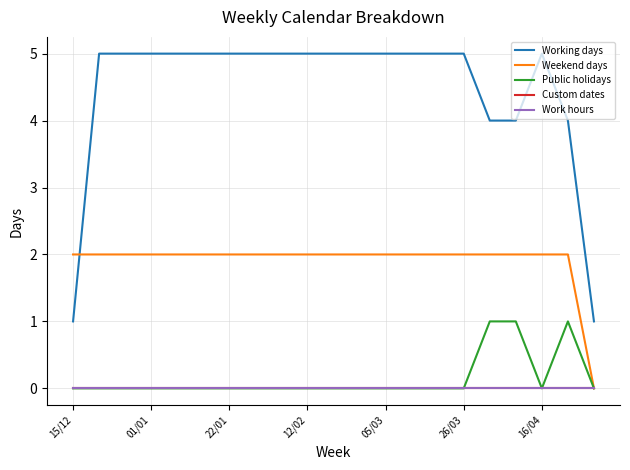

Is this an area chart (filled region under the line)?

No